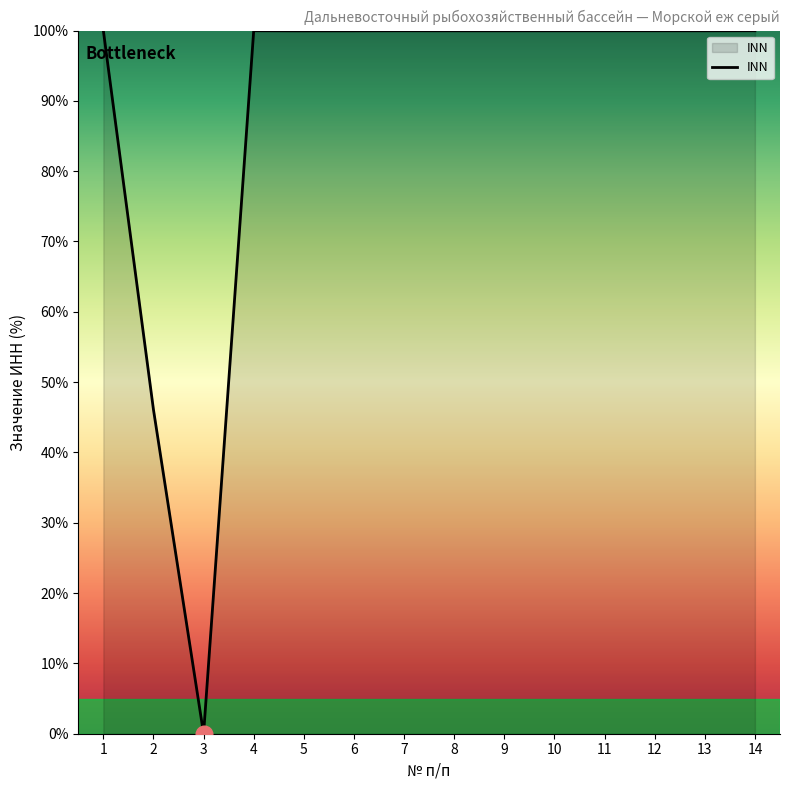

Reading left to right, what are all the values shown in this chart?

1=100.0	2=46.1	3=0.0	4=100.0	5=100.0	6=100.0	7=100.0	8=100.0	9=100.0	10=100.0	11=100.0	12=100.0	13=100.0	14=100.0